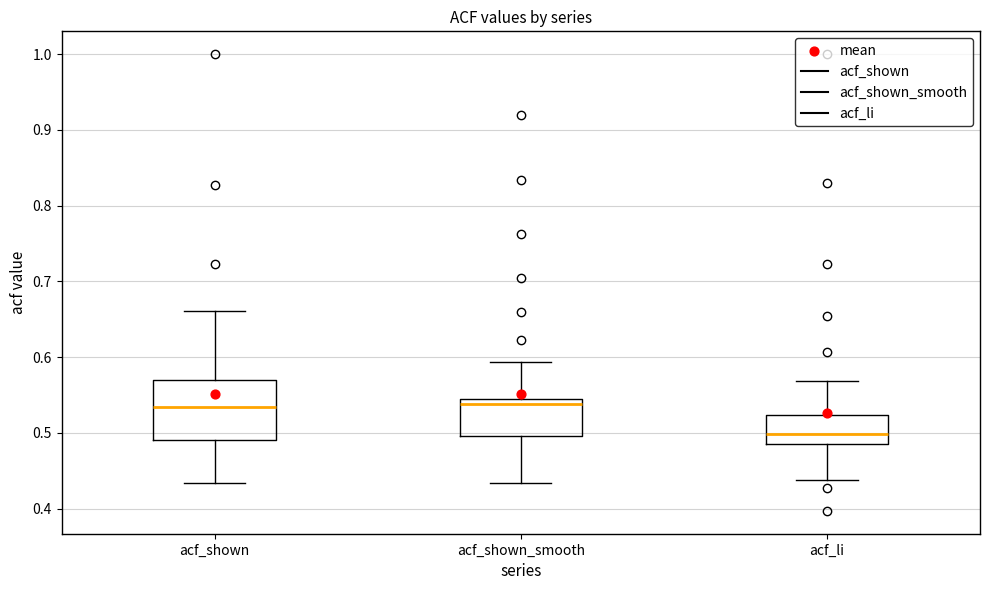

Reading left to right, read every box against the y-axis: the position of its median line, the range the box covers, and the ends of its whiskers. The values are not printed on the chart, so give them approximately, as read against the axis.

acf_shown: median 0.53, box 0.49 to 0.57, whiskers 0.43 to 0.66
acf_shown_smooth: median 0.54, box 0.50 to 0.55, whiskers 0.43 to 0.59
acf_li: median 0.50, box 0.49 to 0.52, whiskers 0.44 to 0.57